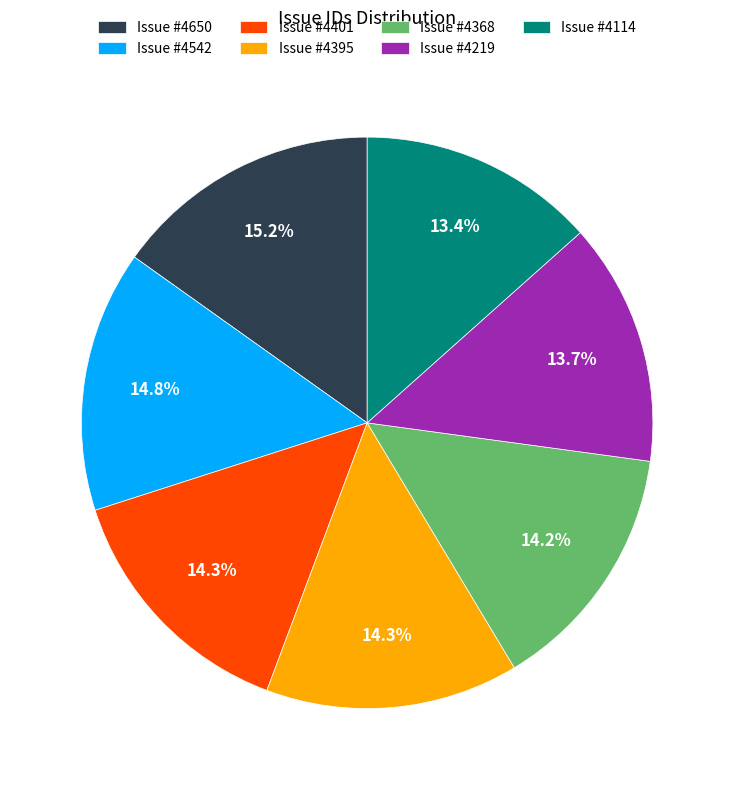

Which has a higher value, Issue #4650 or Issue #4395?

Issue #4650